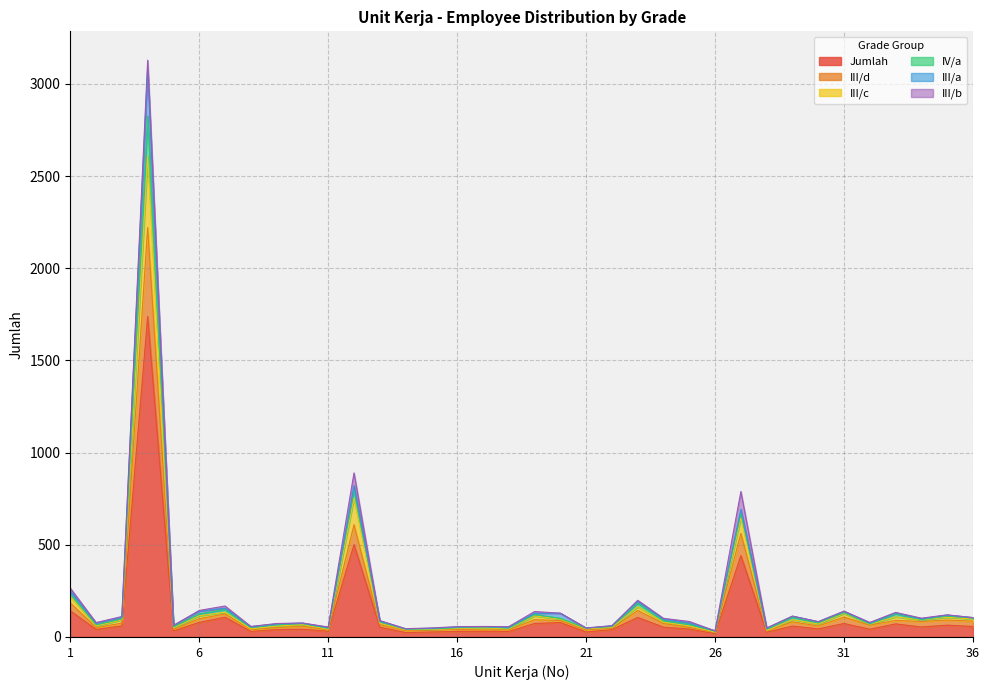

At which category does IV/a reach its first local peak?

4